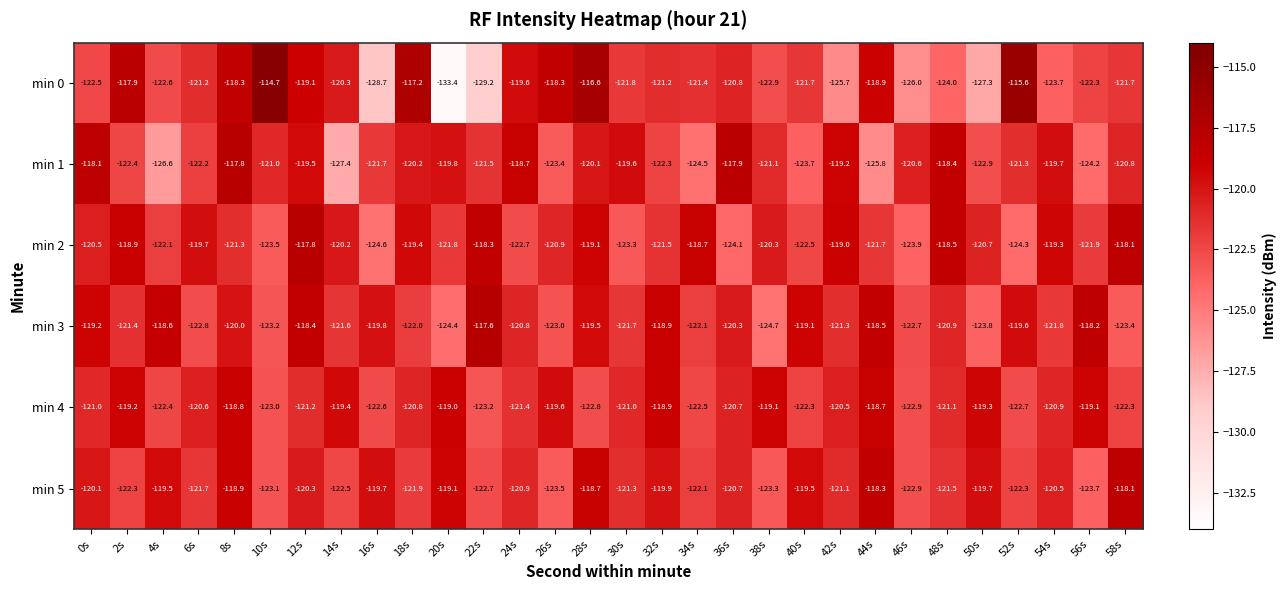

What is the lowest value of the min 2 series?

-124.6